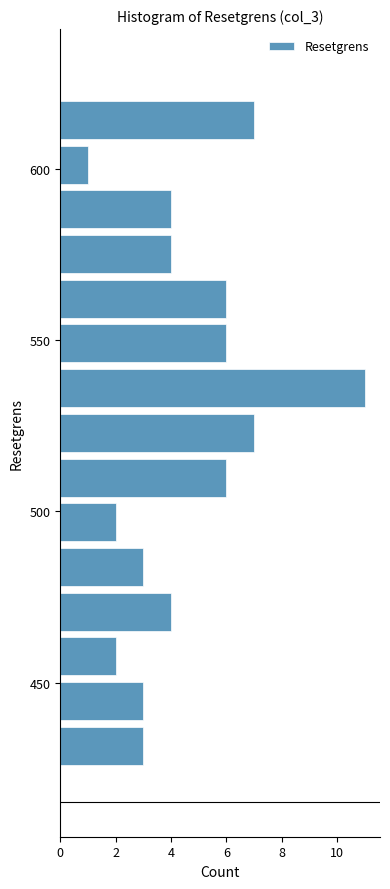

Around what value on the y-axis is the longest bar? Give the approximate position of its centre, as read against the axis.

535